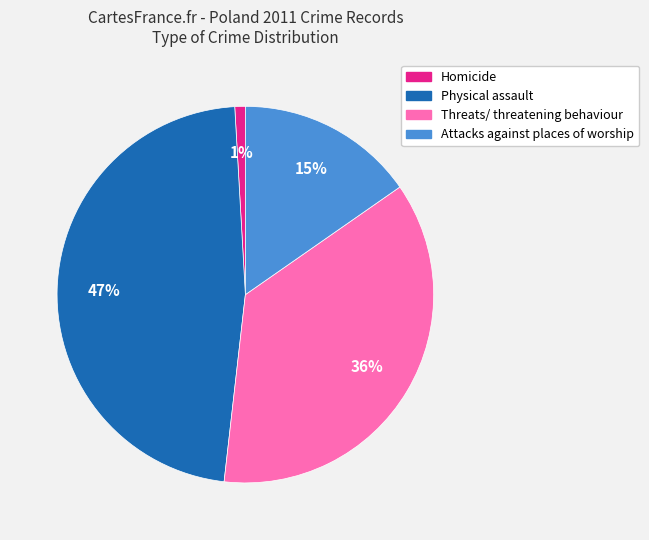

Which has a higher value, Homicide or Threats/ threatening behaviour?

Threats/ threatening behaviour